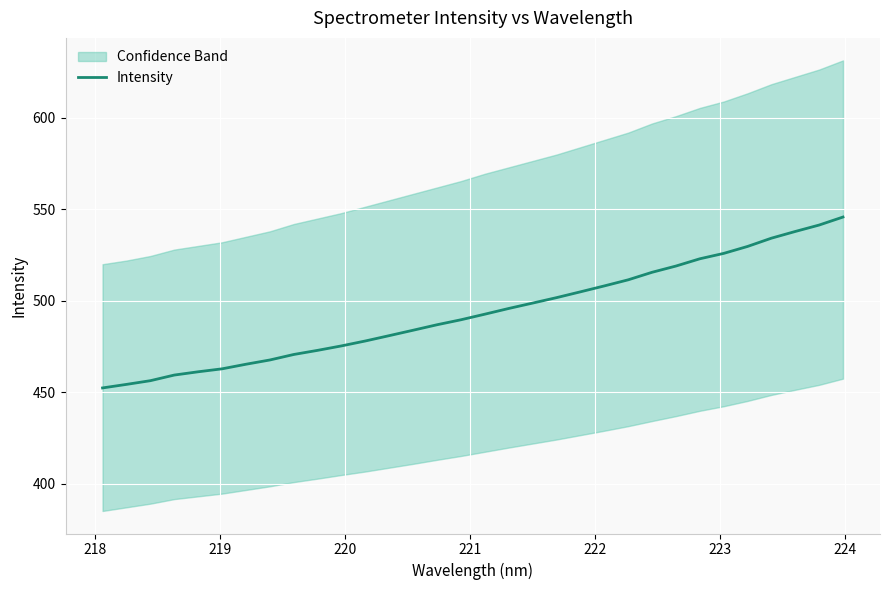

What is the minimum value for Intensity?

452.3